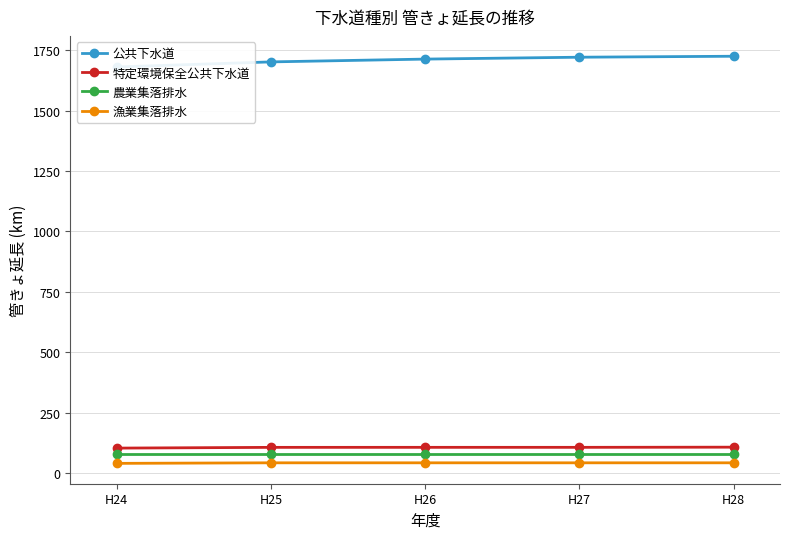

Does the chart have visible grid lines?

Yes